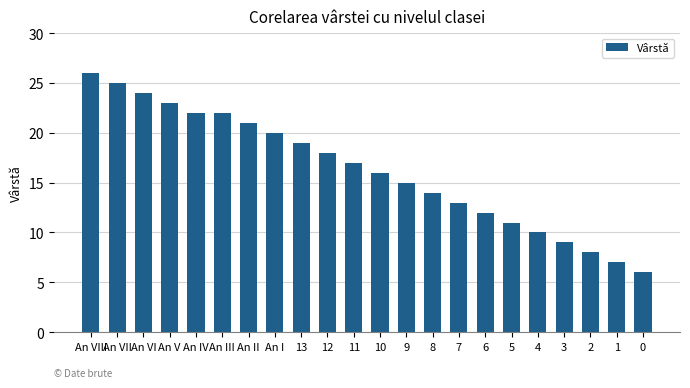

What is the change in value from 6 to 0?

-6